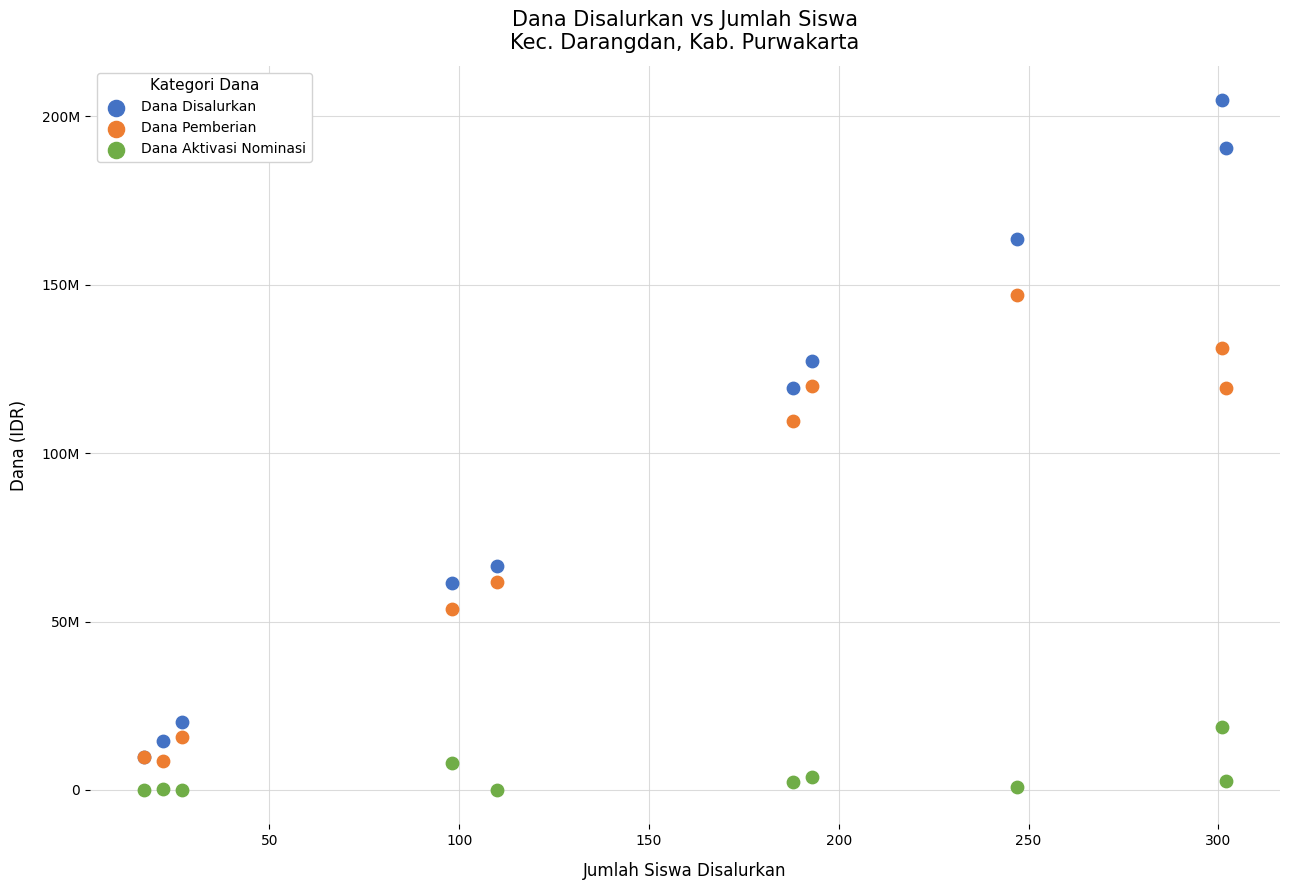

What are all the series names shown in the legend?

Dana Disalurkan, Dana Pemberian, Dana Aktivasi Nominasi